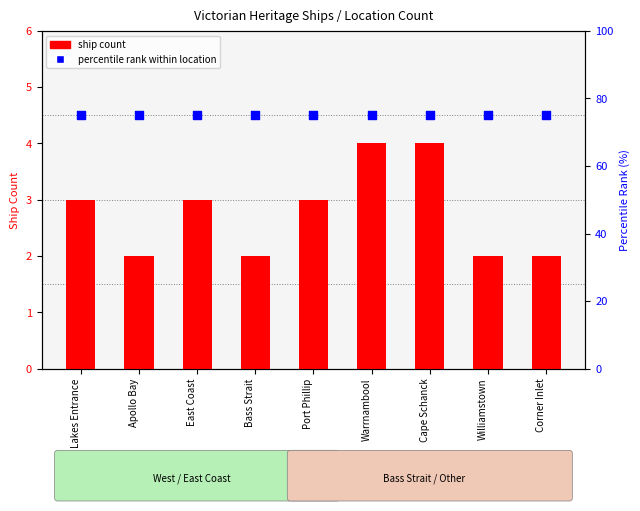

At how many categories does at least one series exceed 23?

9